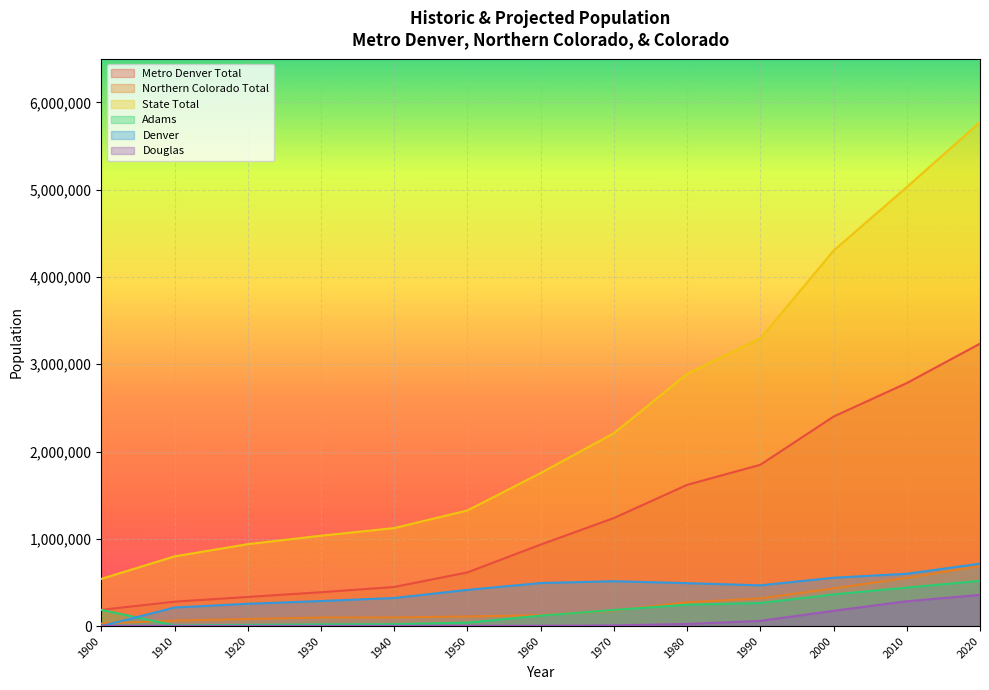

Does the chart display data point markers on the line(s)?

No